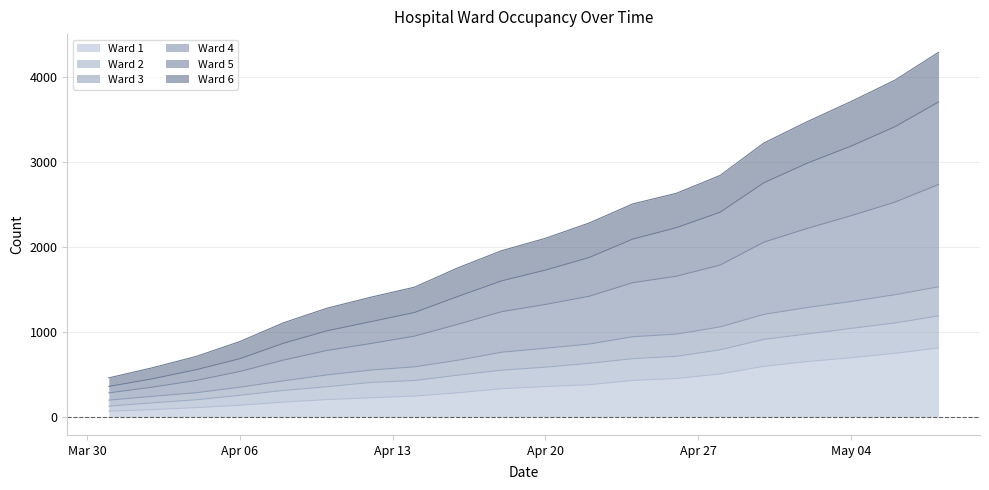

What are all the series names shown in the legend?

Ward 1, Ward 2, Ward 3, Ward 4, Ward 5, Ward 6